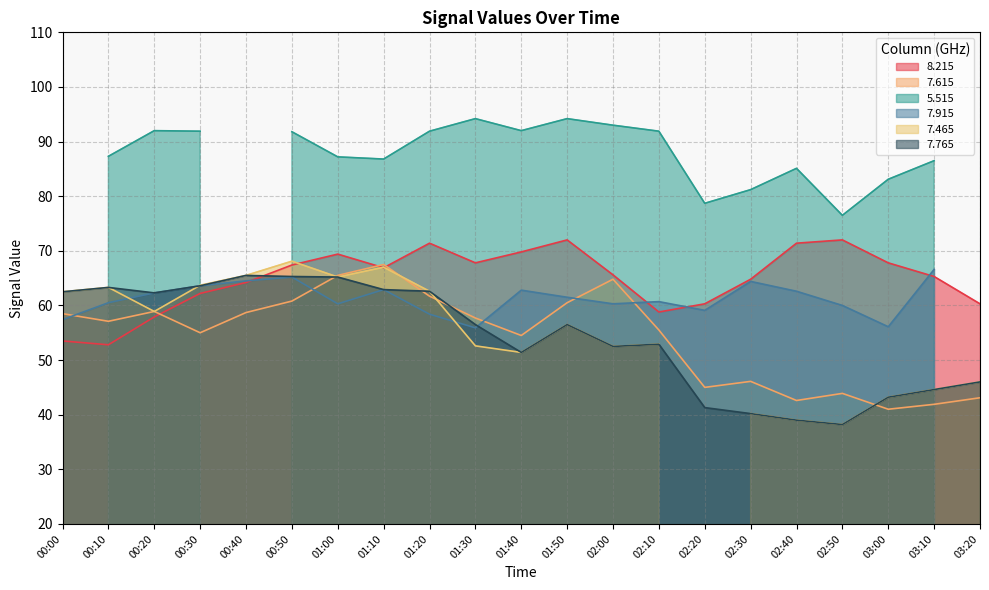

What is the lowest value of the   7.765 series?

38.2